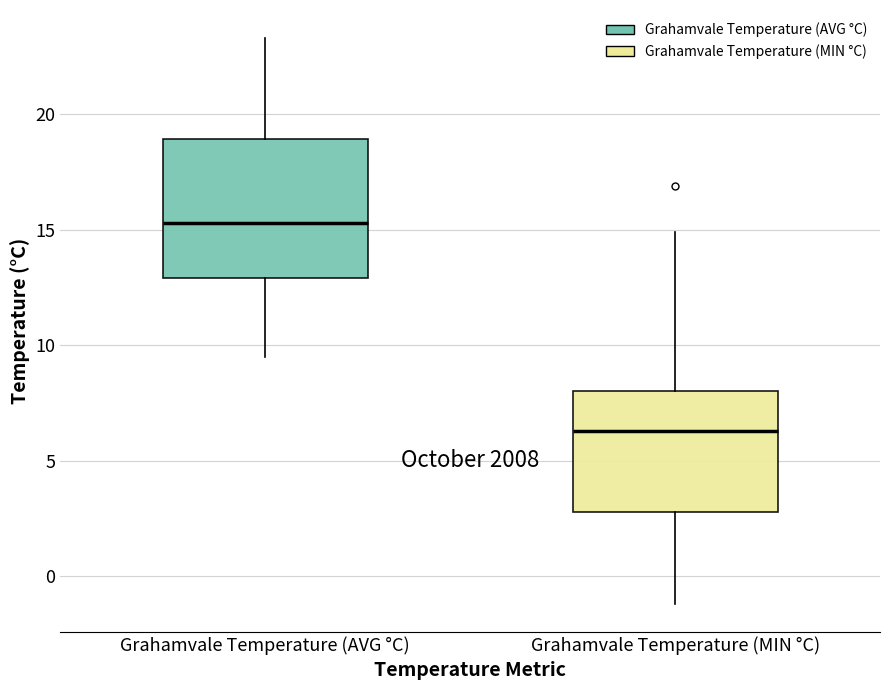

Which box has the highest median line?

Grahamvale Temperature (AVG °C)